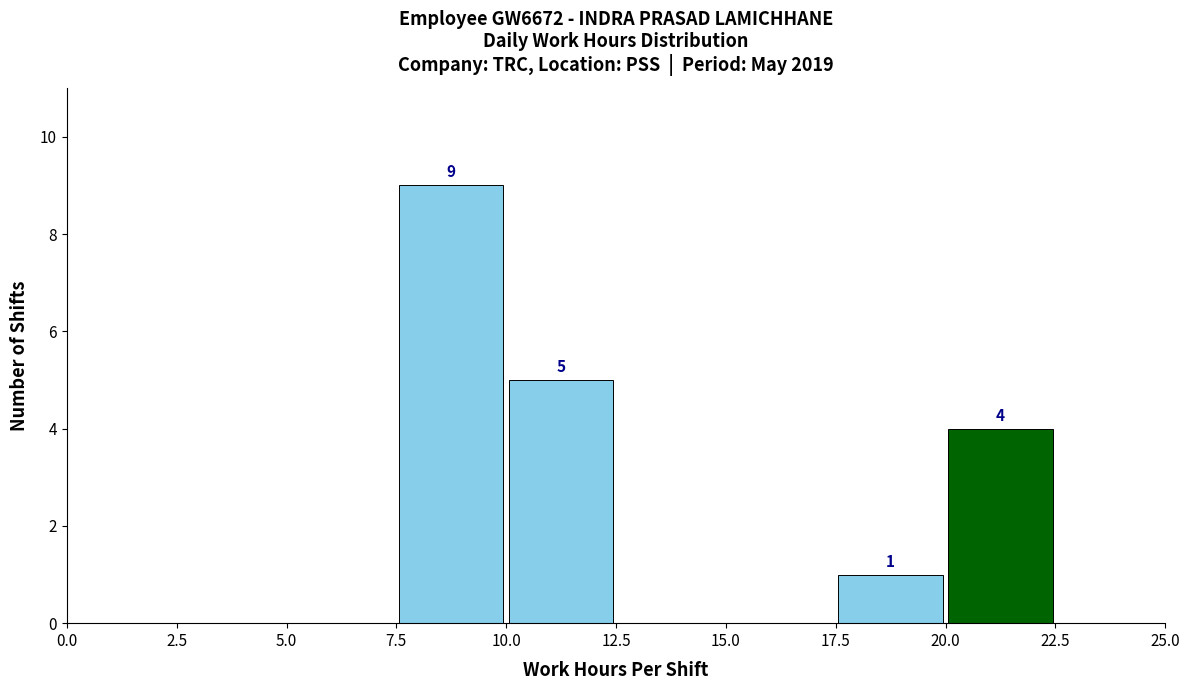

Which range on the x-axis has the tallest bar?

7.5 to 10.0